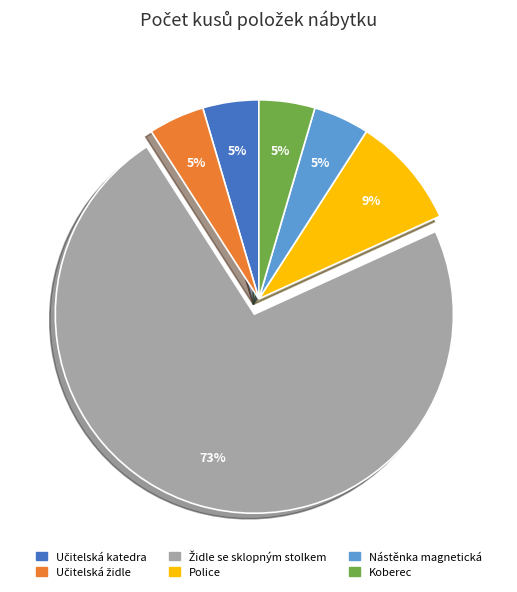

To the nearest percent, what portion does Police represent?

9%